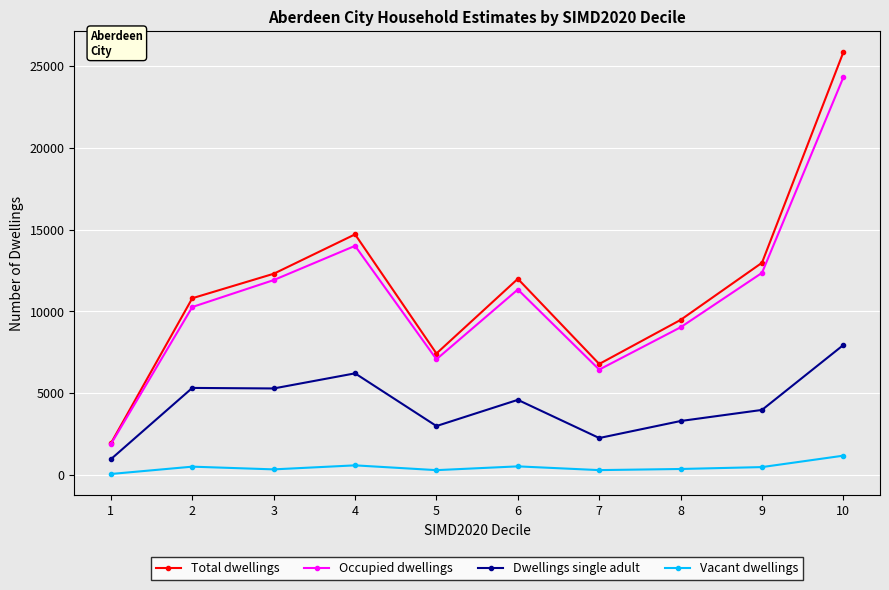

What is the value of the Dwellings single adult point at the 1st from the left?

951